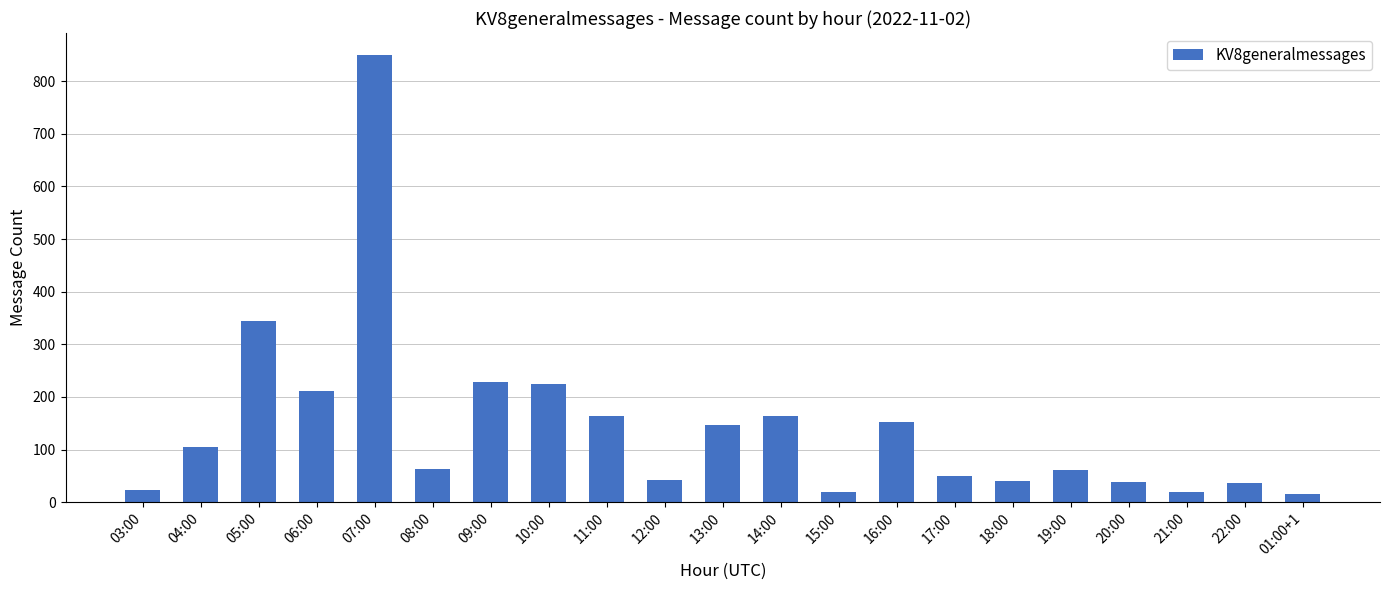

Between 09:00 and 07:00, which is larger?

07:00